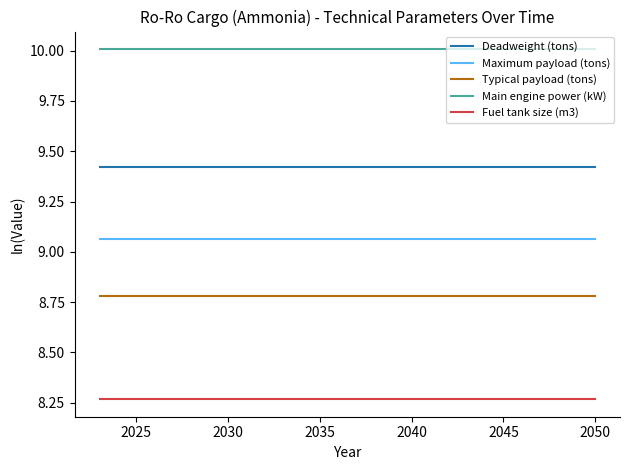

Rank the series by their maximum value, from highest to lowest.

Main engine power (kW), Deadweight (tons), Maximum payload (tons), Typical payload (tons), Fuel tank size (m3)